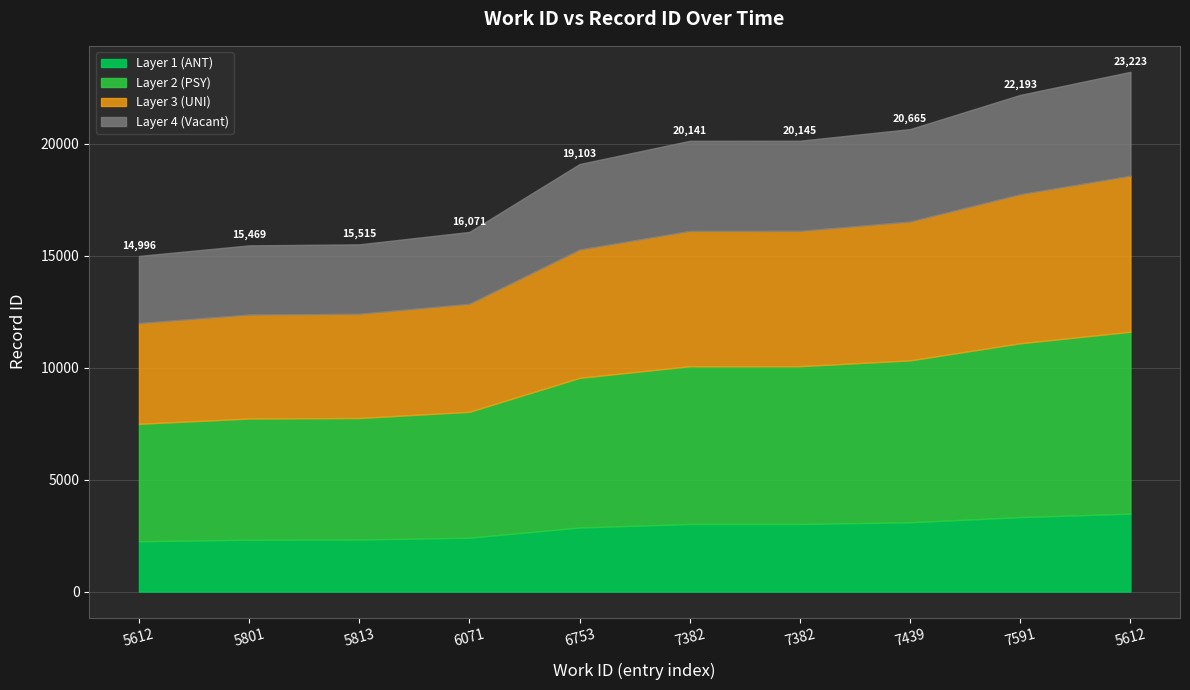

Which category has the lowest value across all series?

5612